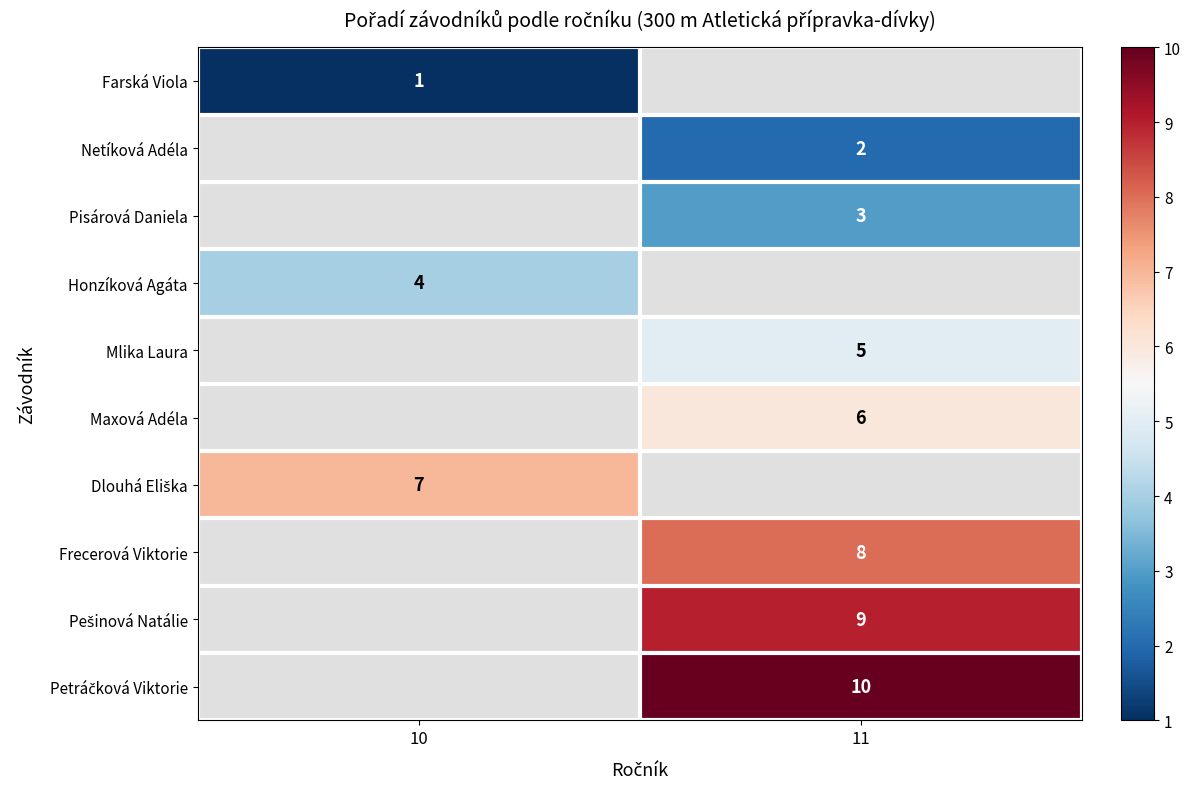

Is it true that Netíková Adéla equals 2 at 11?

True